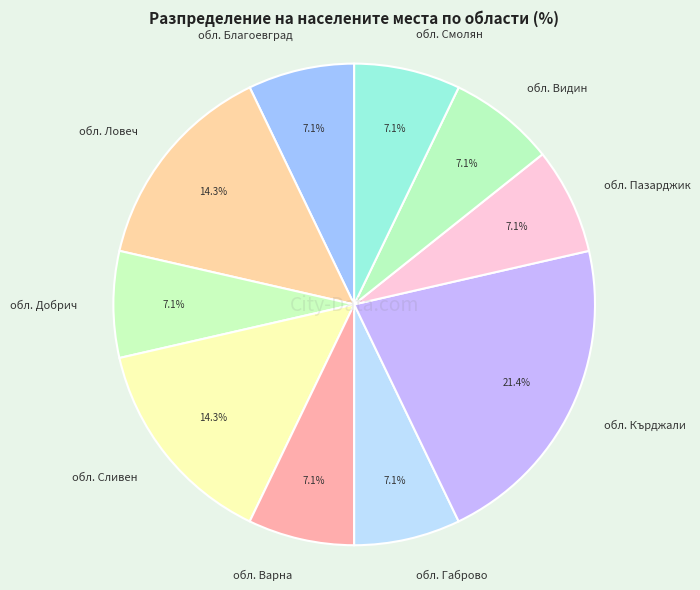

Between обл. Благоевград and обл. Сливен, which is larger?

обл. Сливен